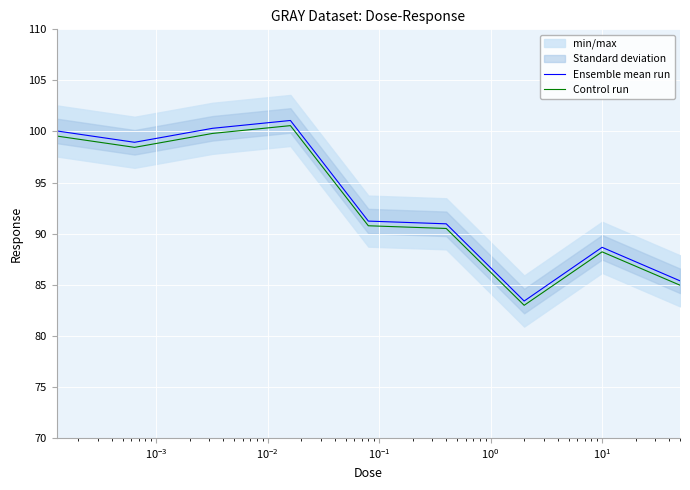

What is the highest value of the Ensemble mean run series?

101.1